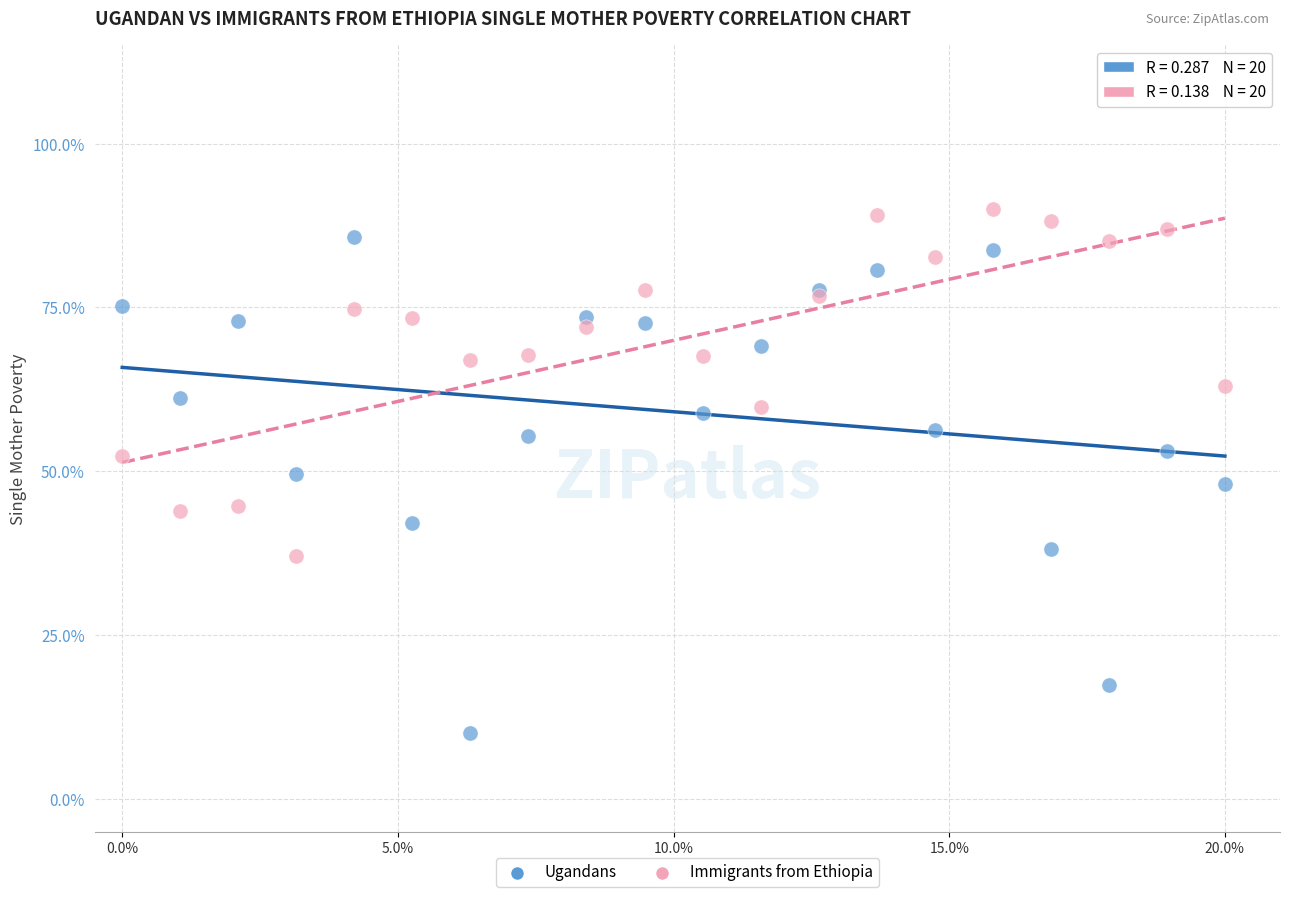

Which series reaches the minimum Y coordinate?

Ugandans